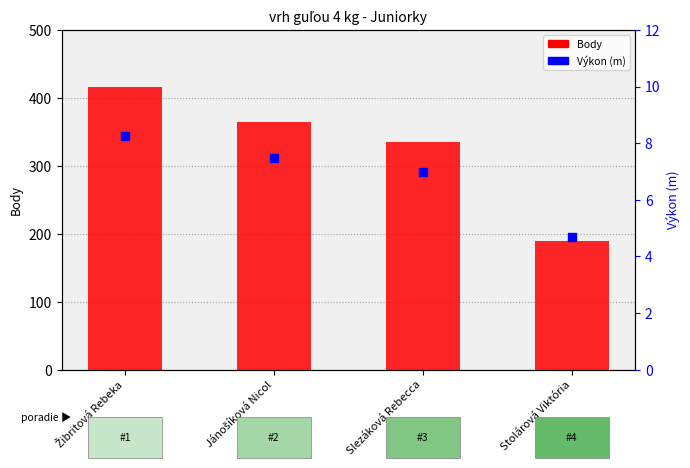

Which series has the widest spread of Y values?

Body